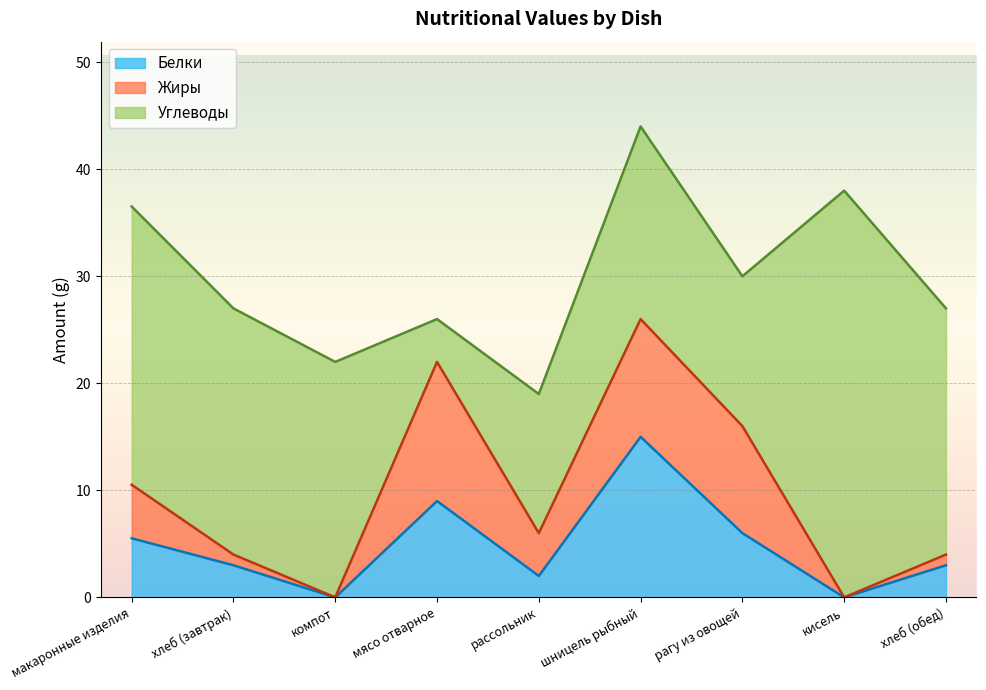

In Жиры, how many points are lower than both neighbors (excluding endpoints)?

3